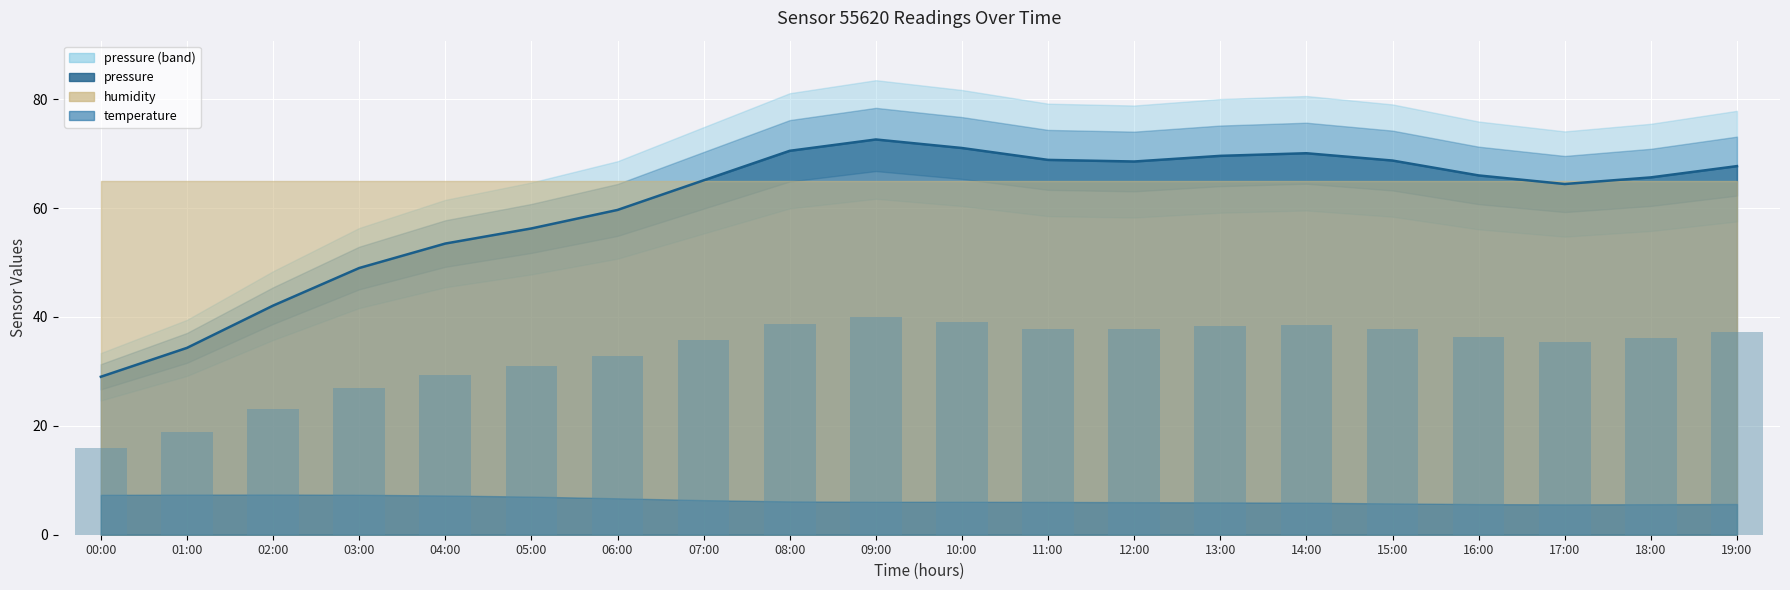

Read the pressure bars value at 09:00.

39.9